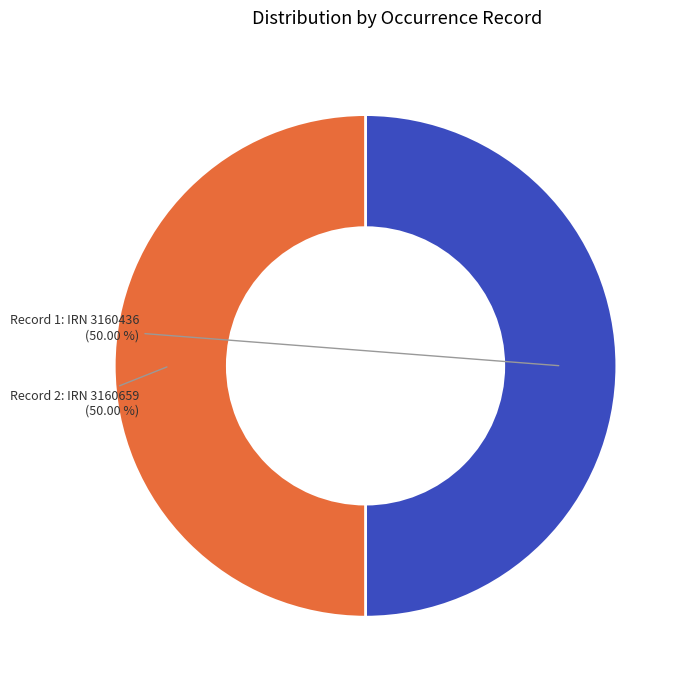

Combined, do Record 2: IRN 3160659 and Record 1: IRN 3160436 account for over 50%?

Yes